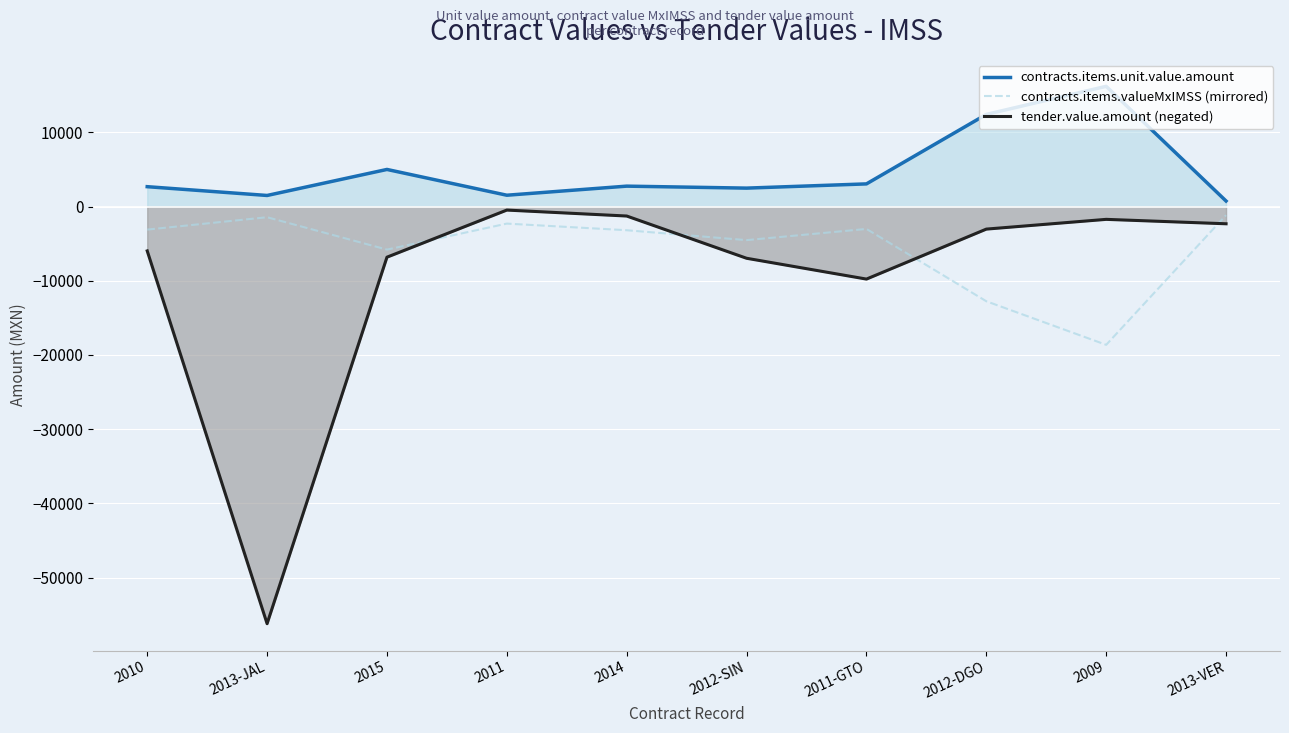

The value of tender.value.amount (negated) at 2014 is -1276.0. True or false?

True